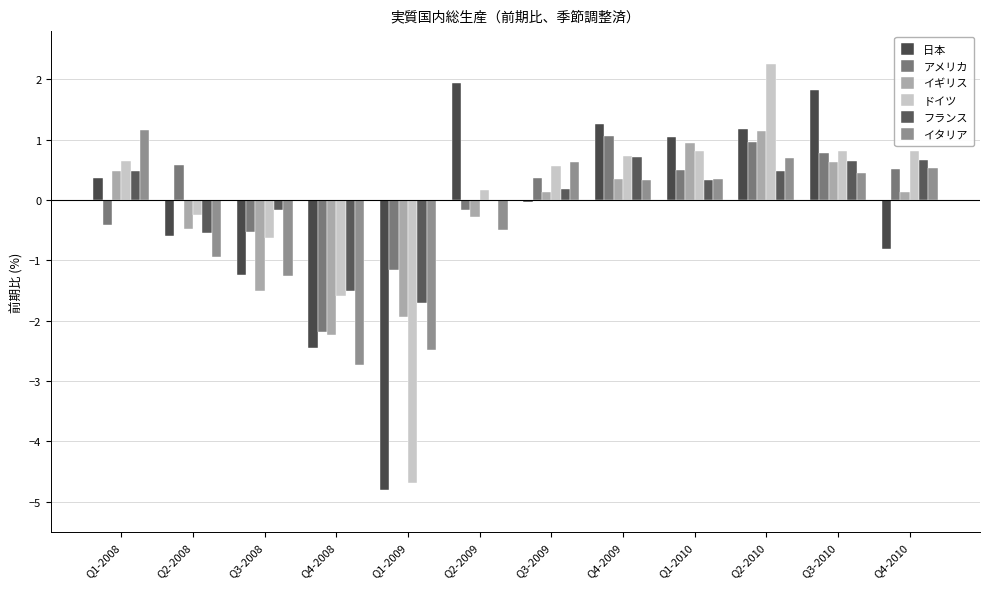

What is the difference between the maximum and minimum values in the 日本 series?

6.7